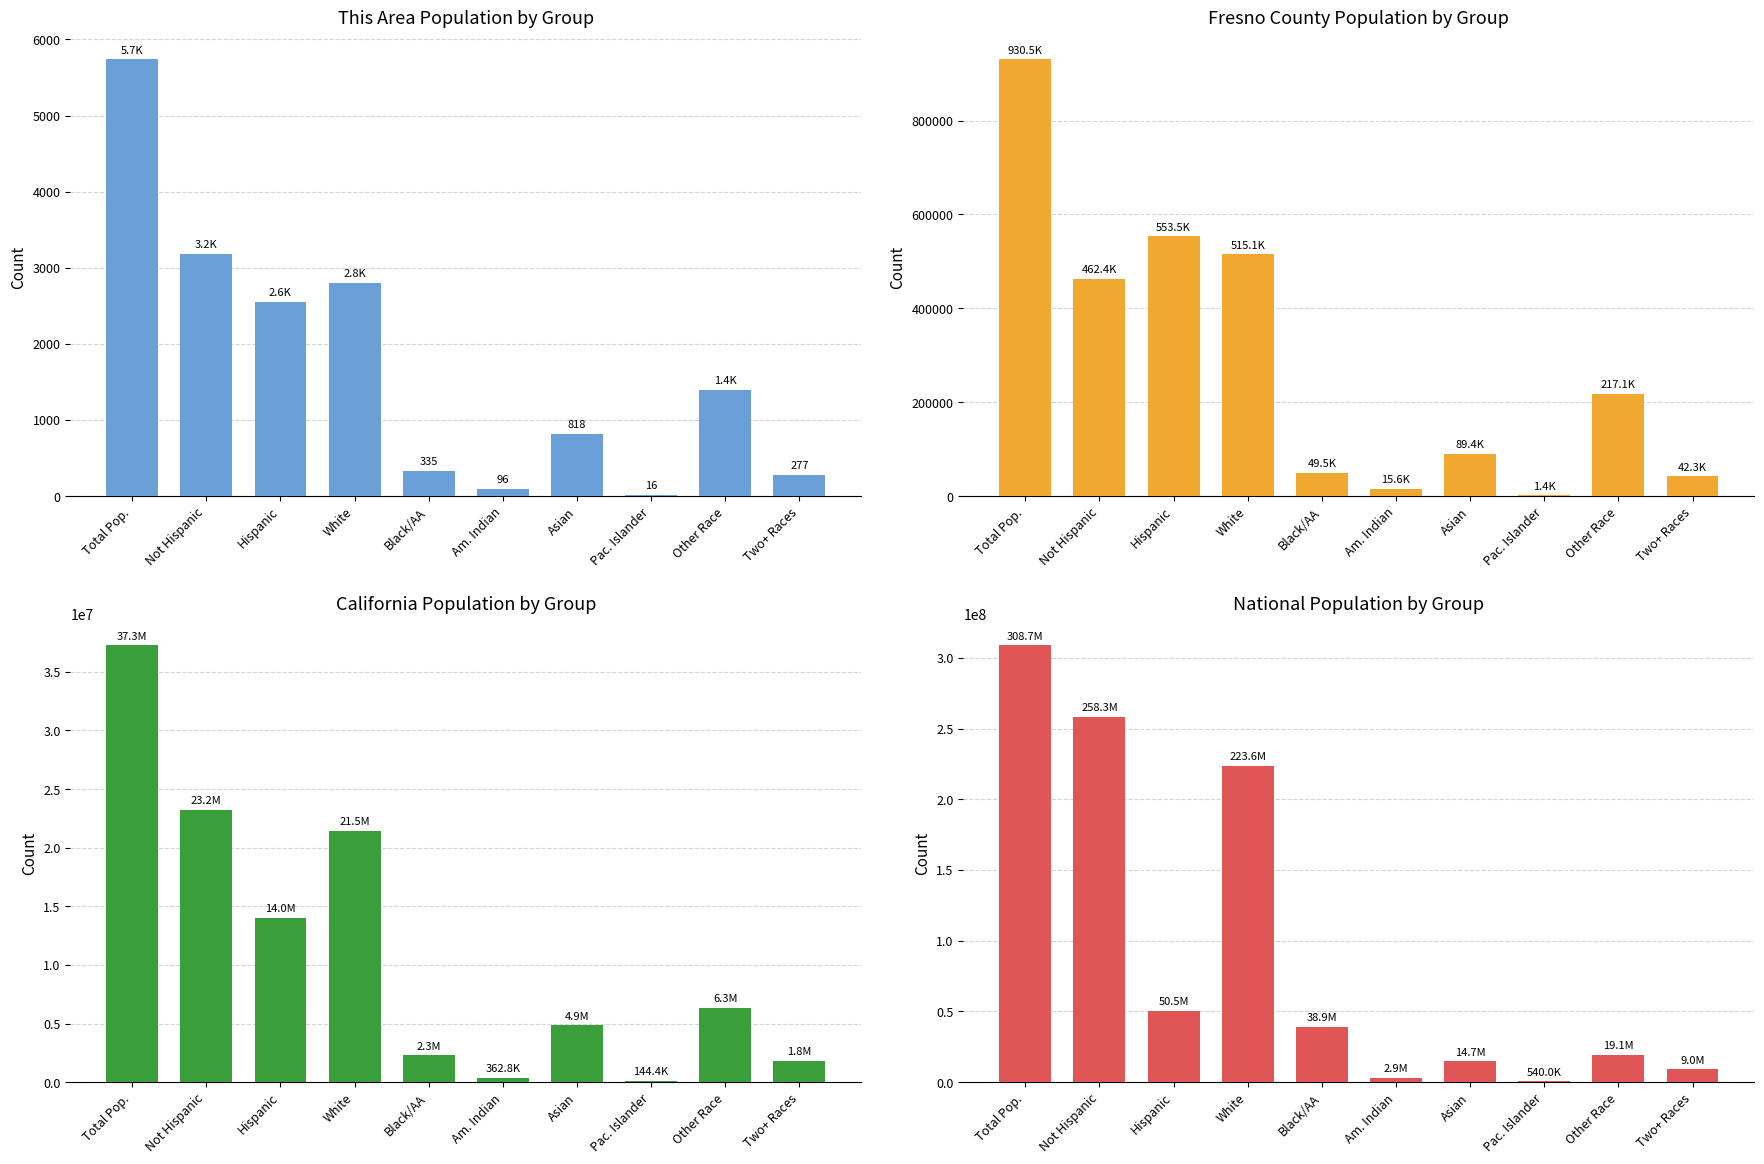

Which series has the largest total across all categories?

National